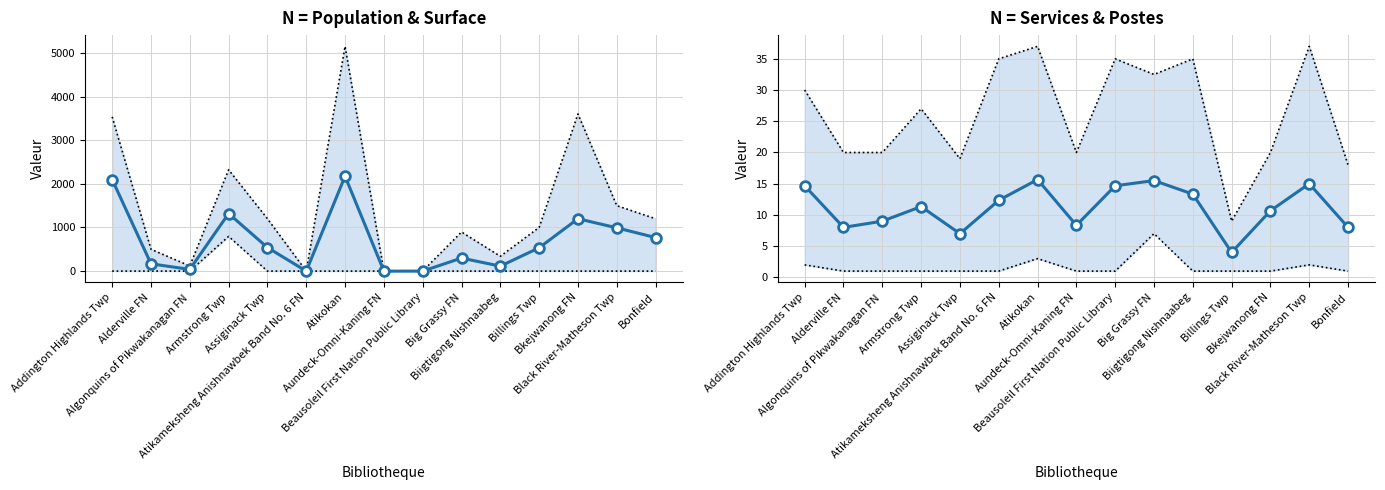

Read the value at Atikokan.

15.7